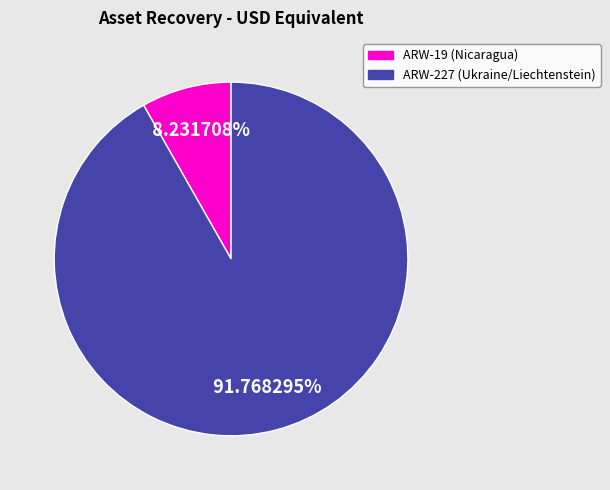

To the nearest percent, what percentage of the pie is ARW-19 (Nicaragua)?

8%